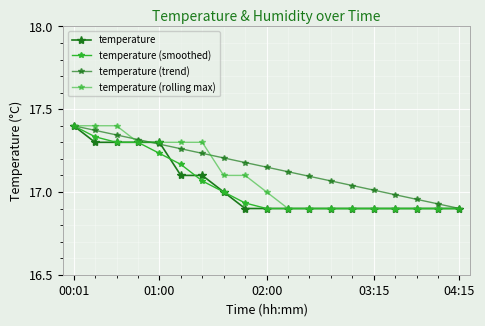

How many categories are shown in the chart?

19